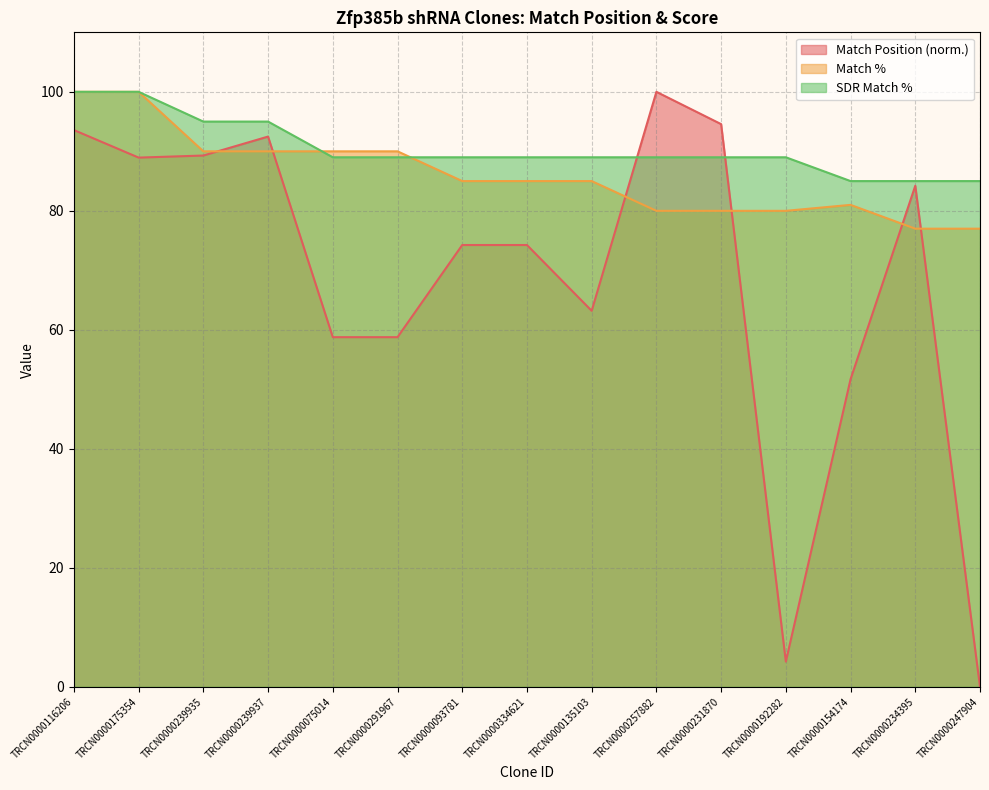

What is the difference between the Match % values at TRCN0000135103 and TRCN0000291967?

5.0